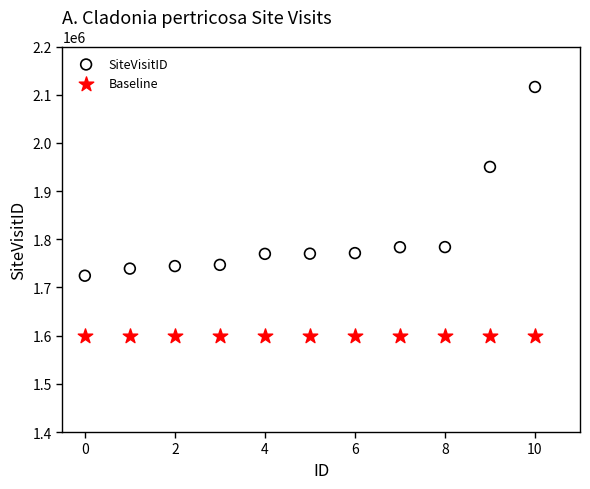

Which series reaches the maximum Y coordinate?

SiteVisitID